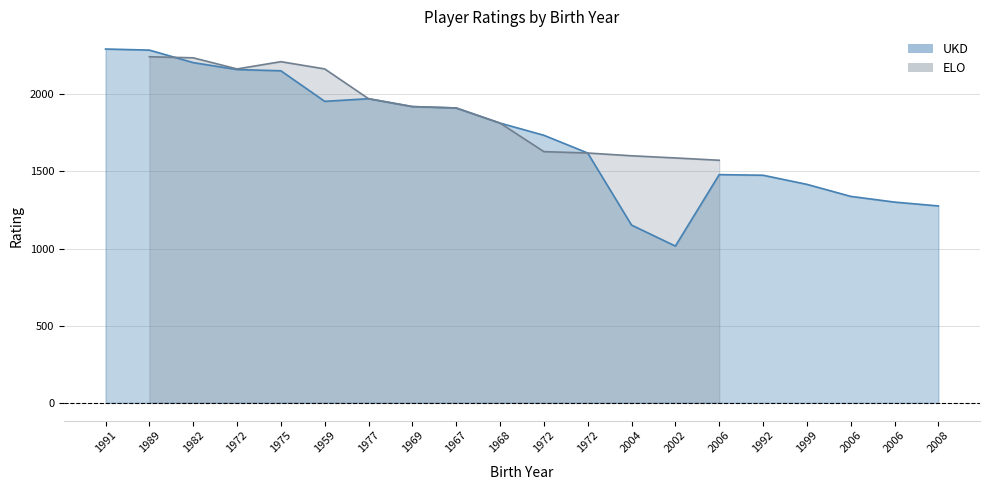

Is it true that the value at 1975 is 2152?

True